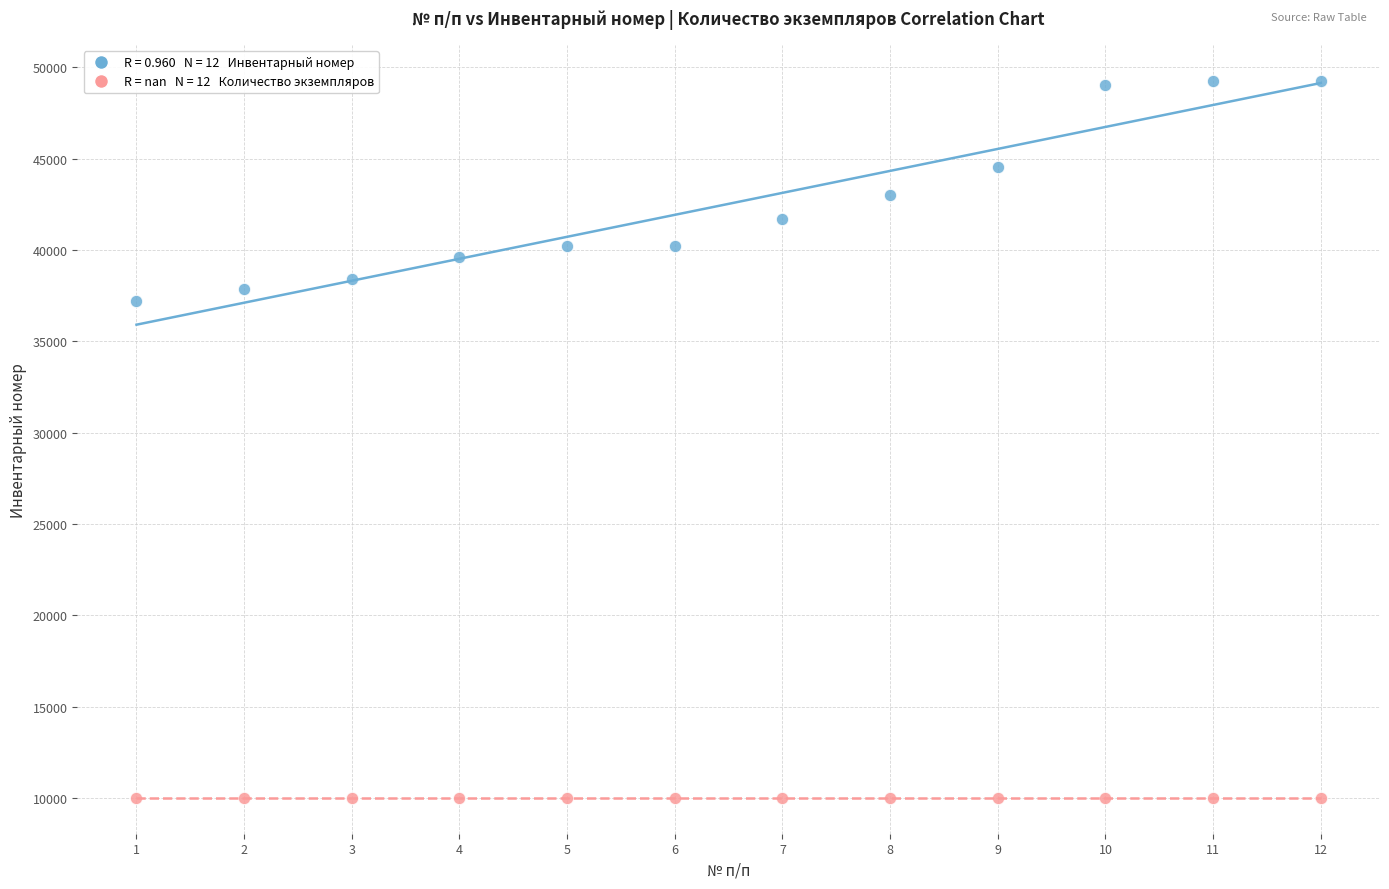

Across all series, what Y value is closest to 29631?

37228